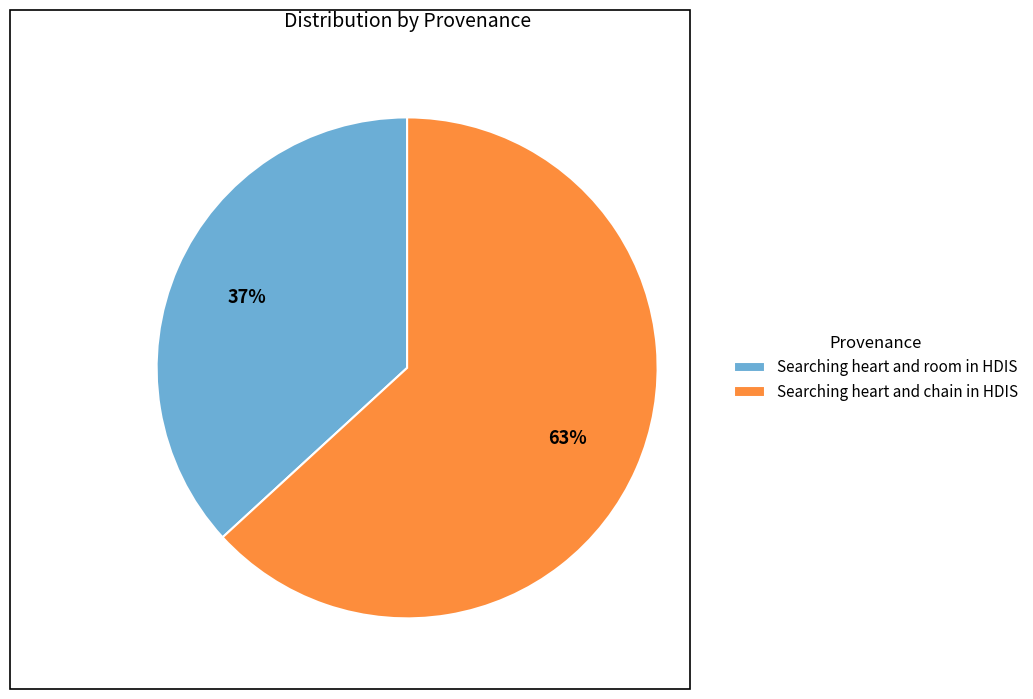

Do Searching heart and room in HDIS and Searching heart and chain in HDIS together represent more than half of the pie?

Yes